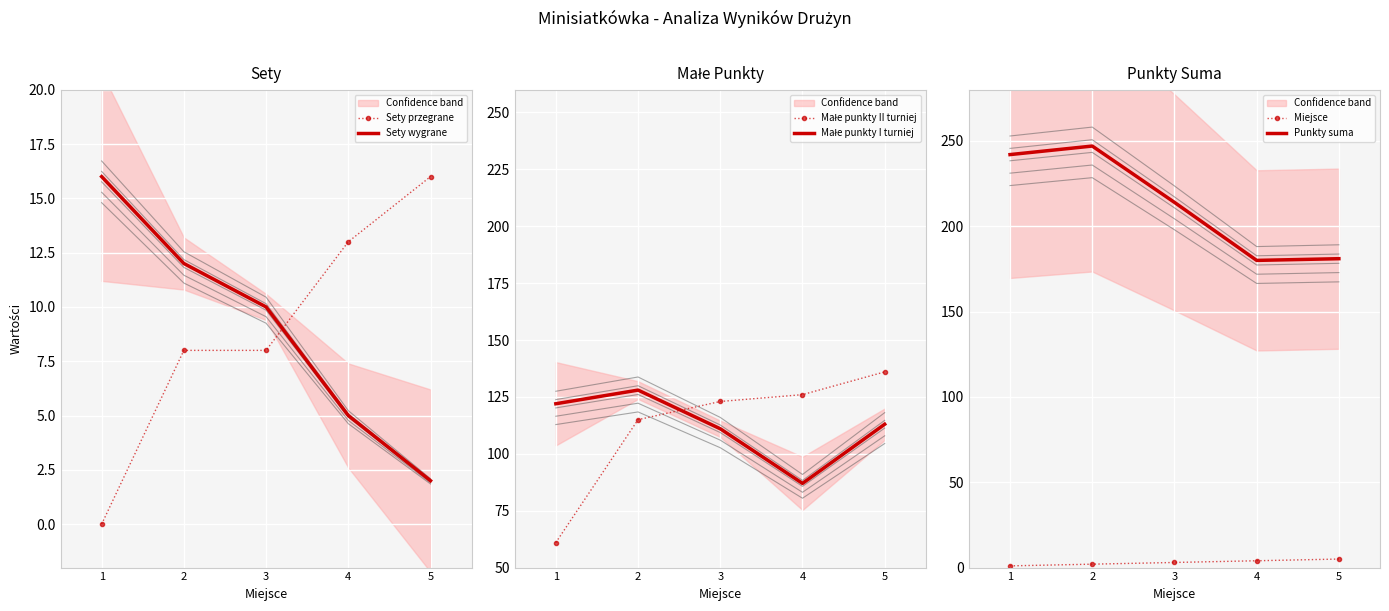

Reading right to left, extract all data points from this chart.

Sety przegrane: 5=16	4=13	3=8	2=8	1=0
Sety wygrane: 5=2	4=5	3=10	2=12	1=16
Małe punkty II turniej: 5=136	4=126	3=123	2=115	1=61
Małe punkty I turniej: 5=113	4=87	3=111	2=128	1=122
Miejsce: 5=5	4=4	3=3	2=2	1=1
Punkty suma: 5=181	4=180	3=214	2=247	1=242